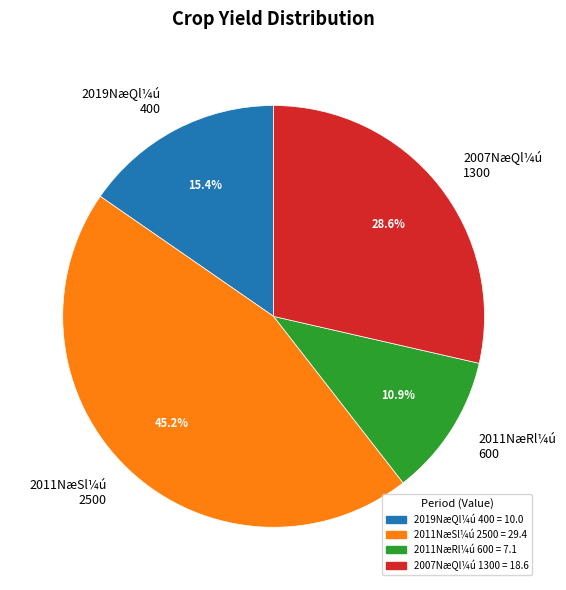

Does 2007NæQl¼ú 1300 represent more than half of the total?

No